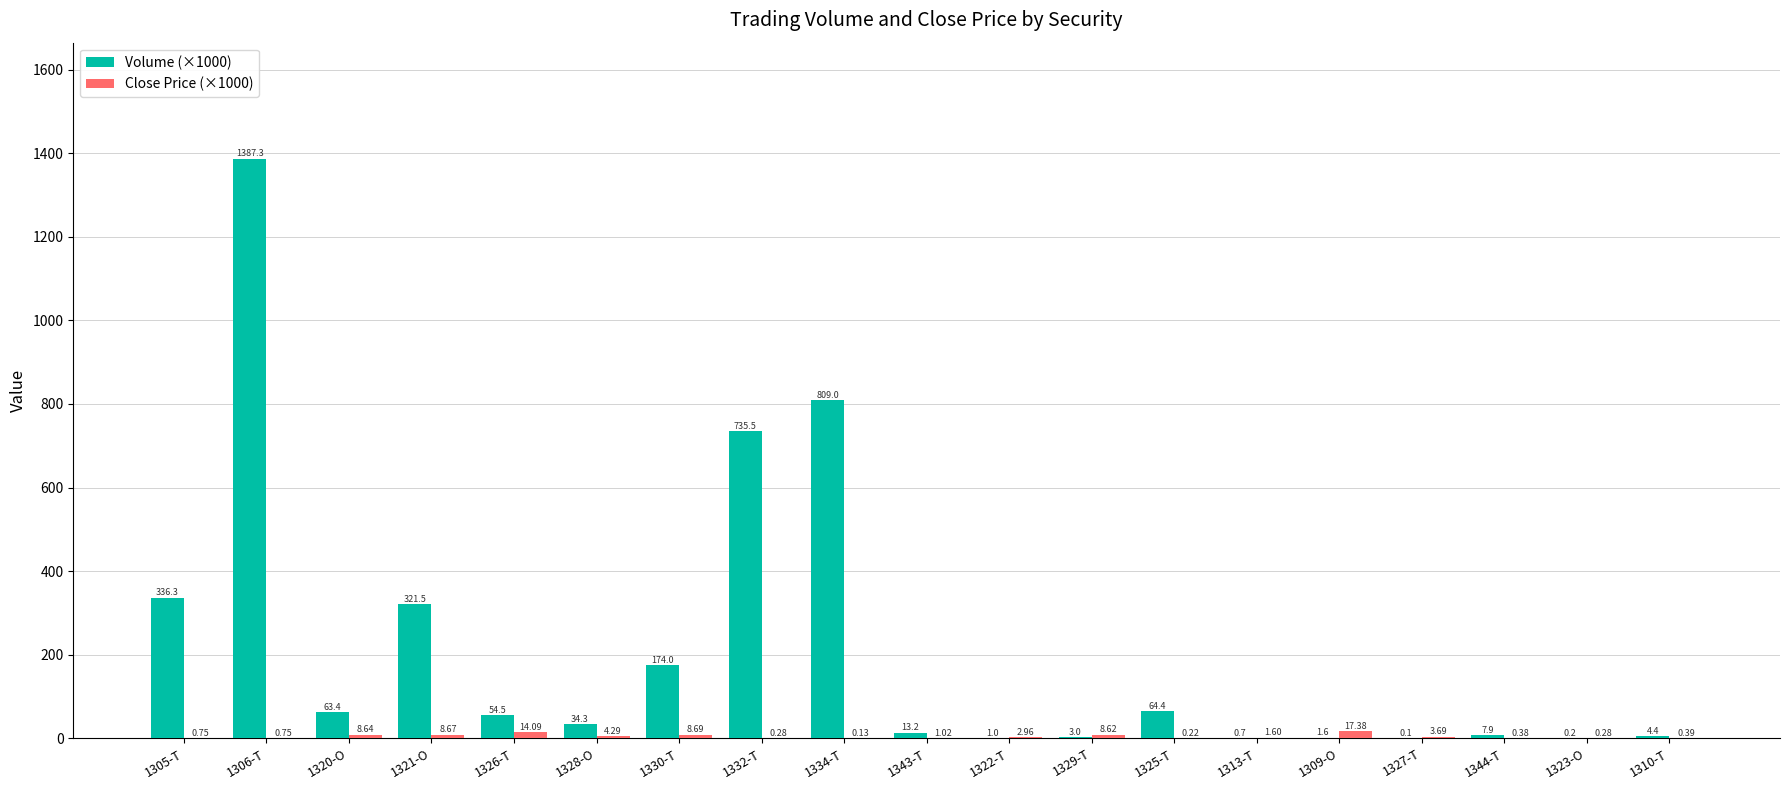

What are all the series names shown in the legend?

Volume (×1000), Close Price (×1000)